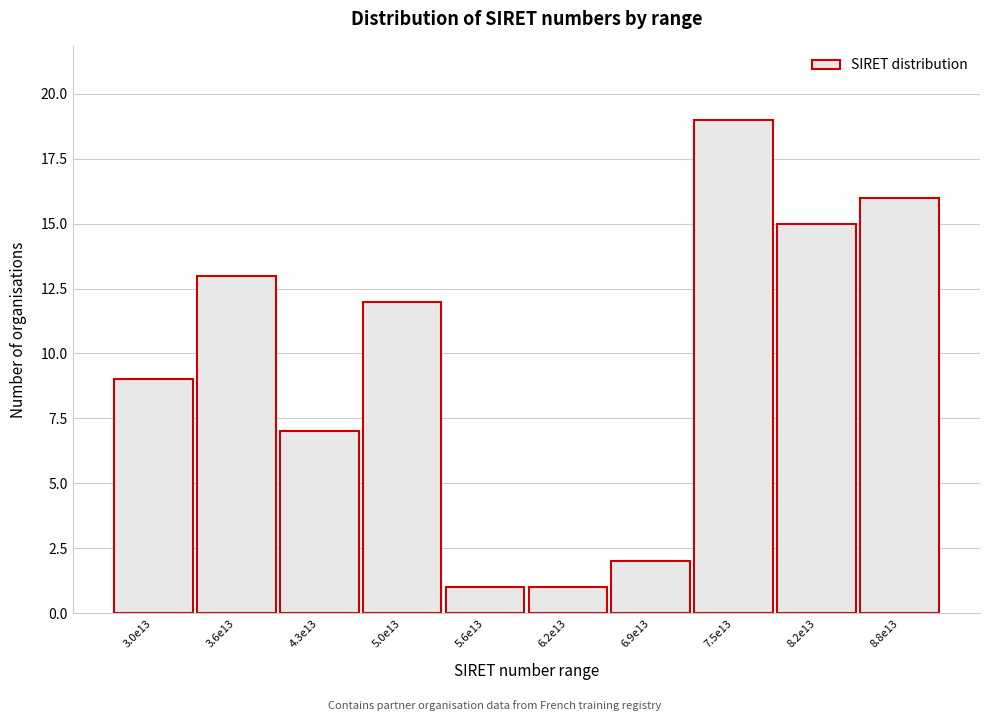

Reading right to left, list all the values displayed in this chart.

8.8e13=16	8.2e13=15	7.5e13=19	6.9e13=2	6.2e13=1	5.6e13=1	5.0e13=12	4.3e13=7	3.6e13=13	3.0e13=9